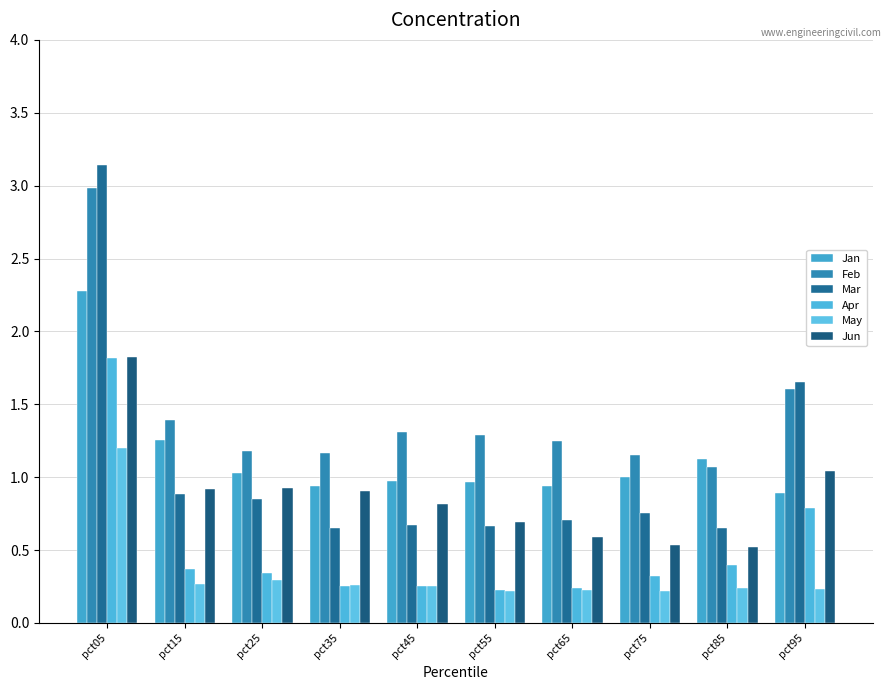

What value does the May series have at pct45?

0.3